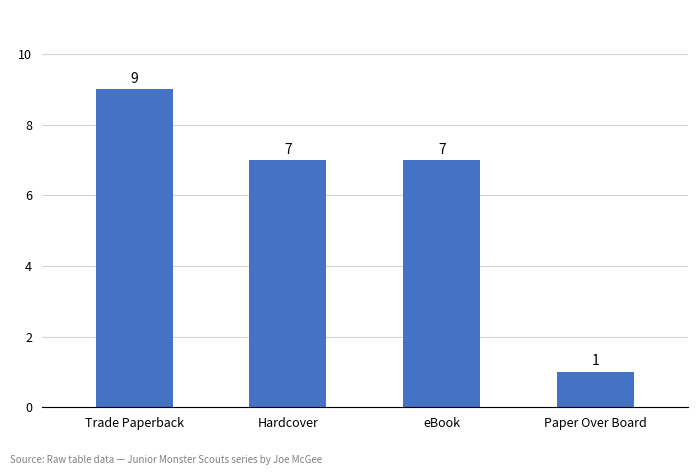

What is the change in value from Trade Paperback to eBook?

-2